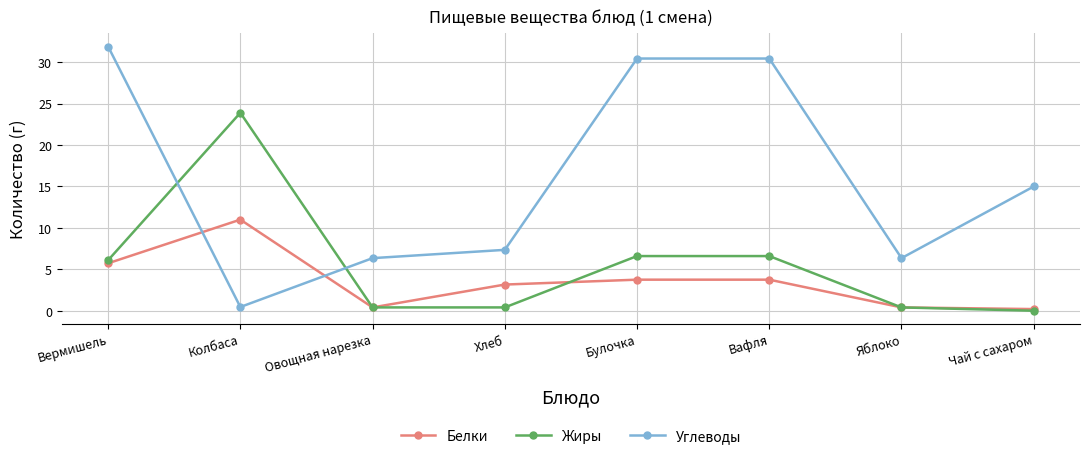

List the series in order of their peak value, highest first.

Углеводы, Жиры, Белки